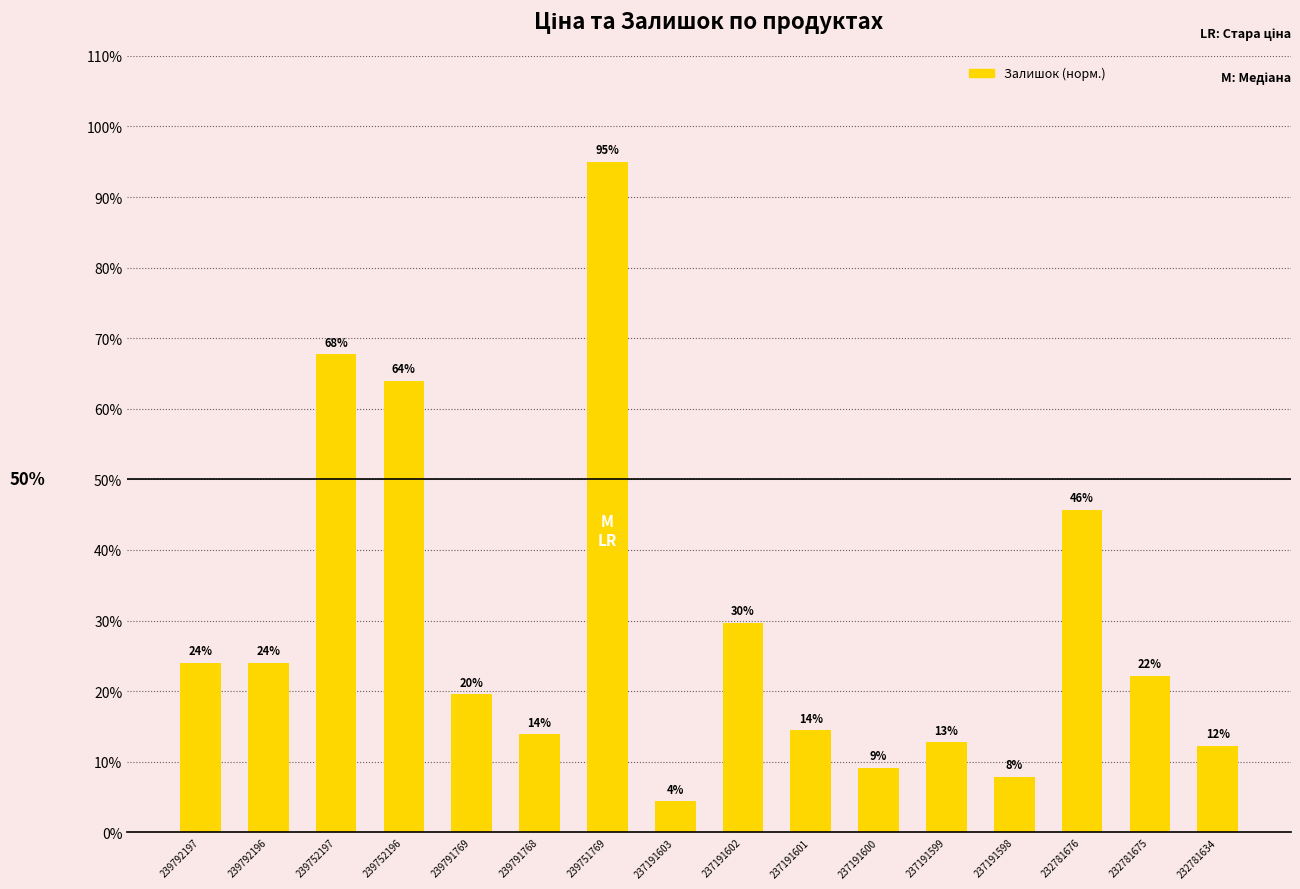

List the labels in order of value, smallest first.

237191603, 237191598, 237191600, 232781634, 237191599, 239791768, 237191601, 239791769, 232781675, 239792197, 239792196, 237191602, 232781676, 239752196, 239752197, 239751769